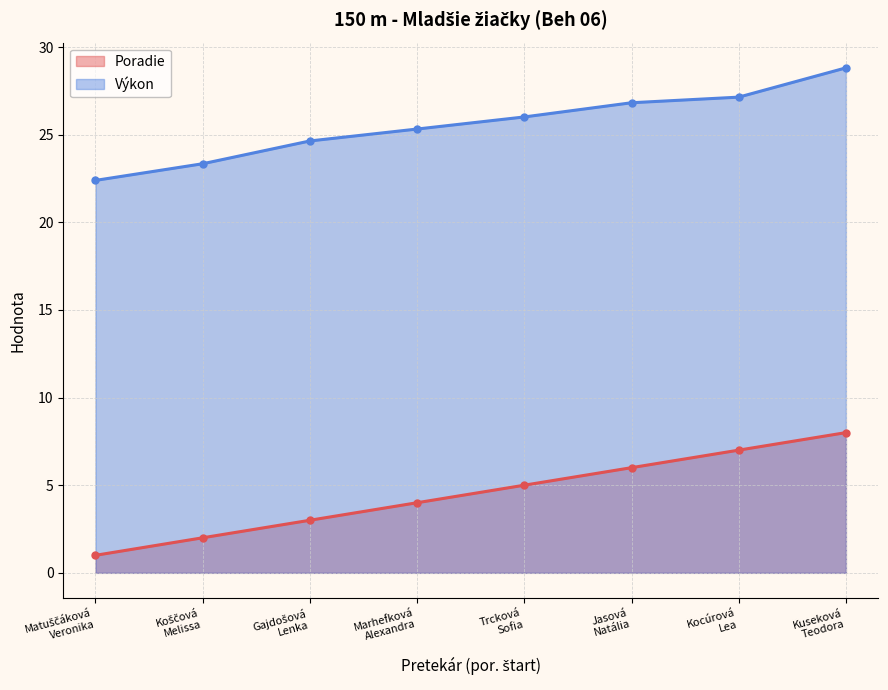

The Výkon (line) series shows 44.7 at Kuseková
Teodora. True or false?

False